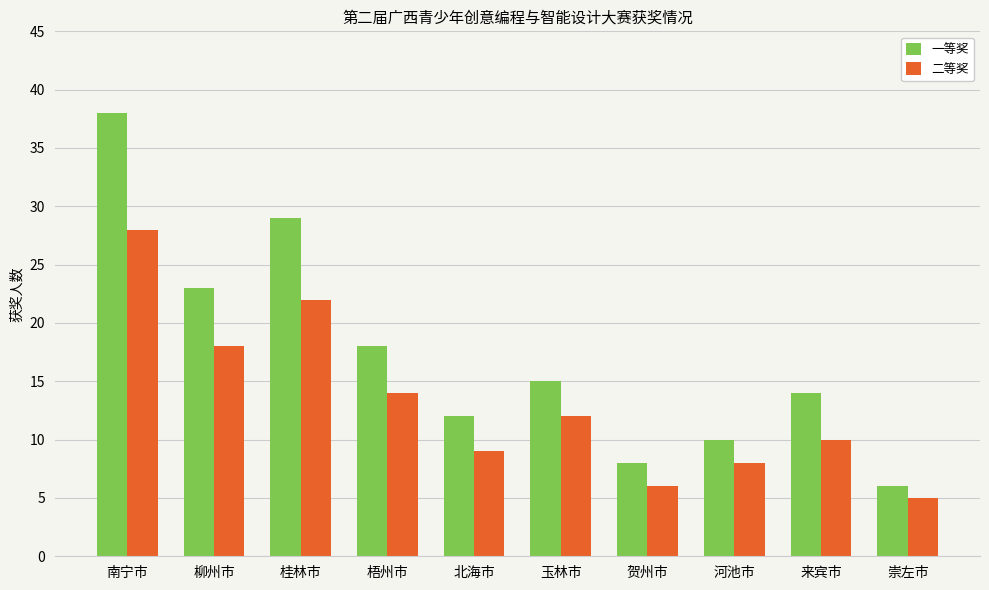

At 崇左市, list the series in order from smallest to largest.

二等奖, 一等奖